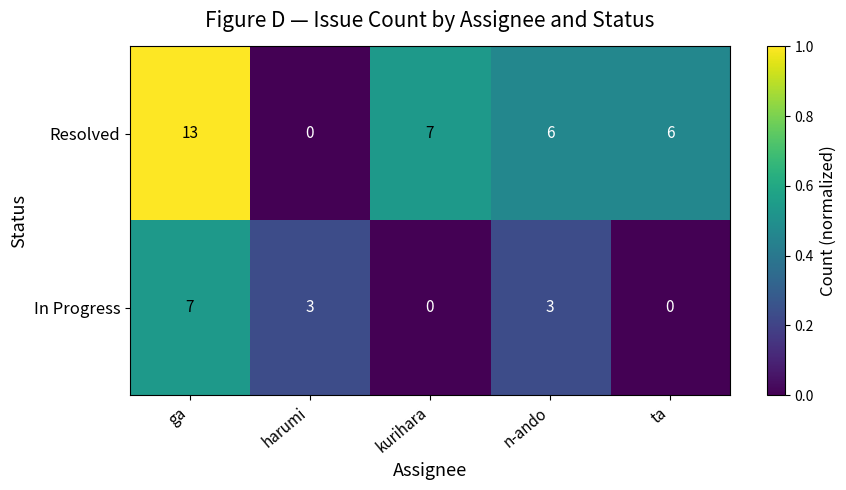

Rank the series at harumi from highest to lowest value.

In Progress, Resolved